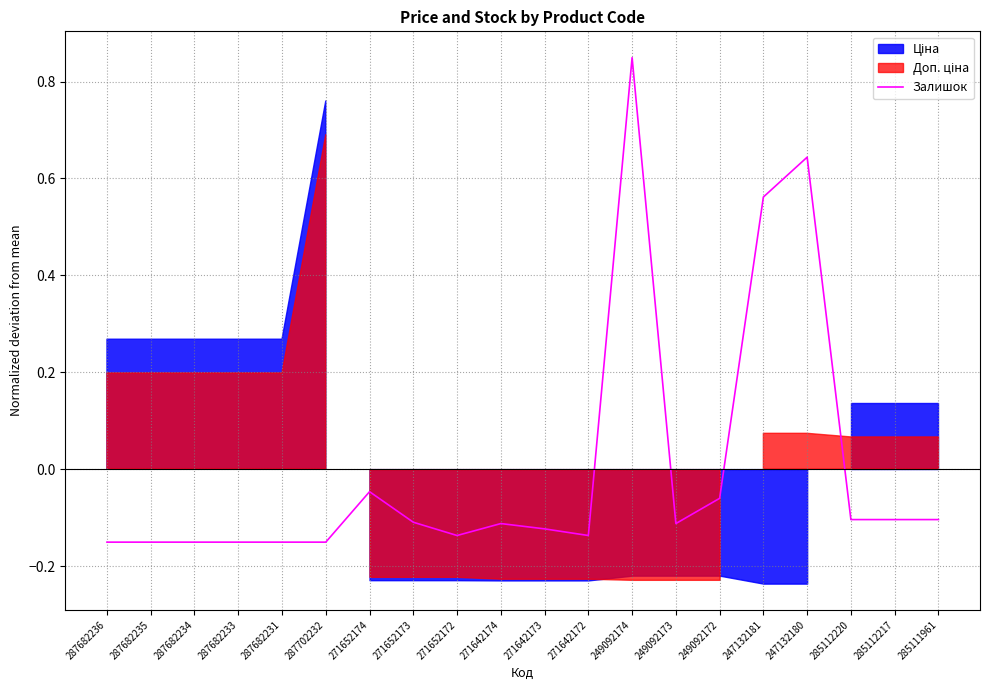

What value does the data have at 249092172?

-0.1